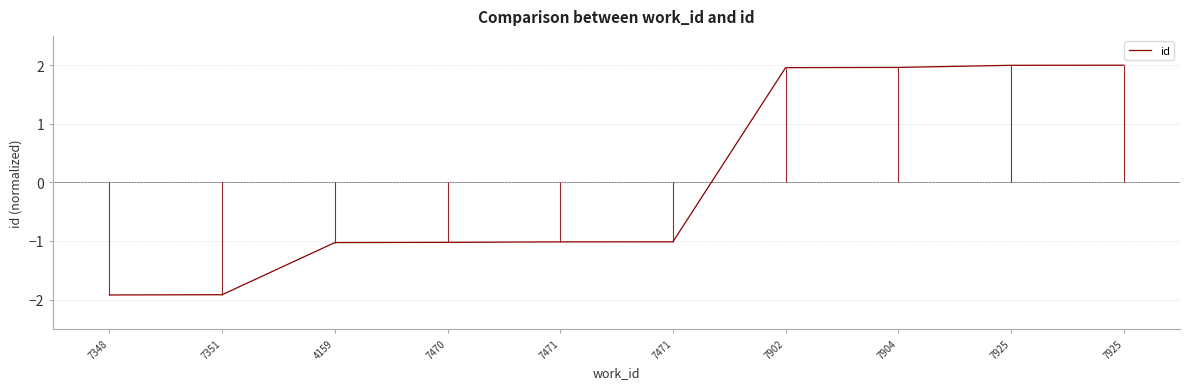

True or false: the data shows 2.0 at 7904.

True